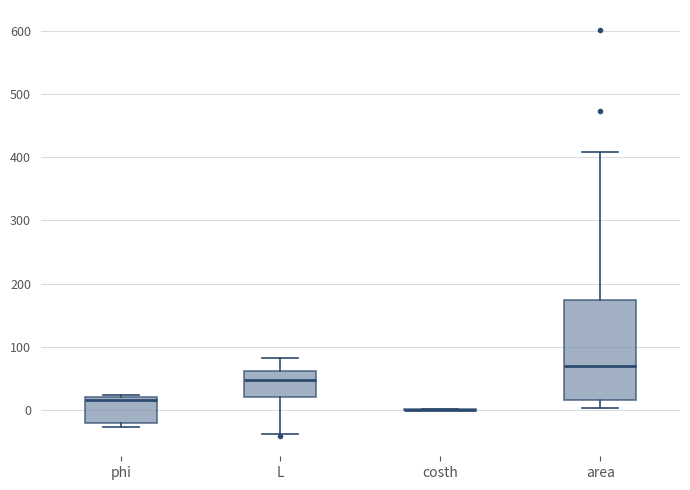

Comparing the boxes themselves (not the whiskers), which one is the tallest?

area